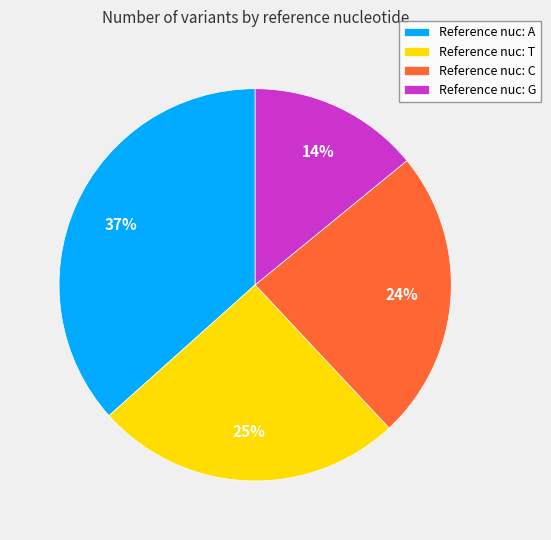

To the nearest percent, what percentage of the pie is Reference nuc: G?

14%